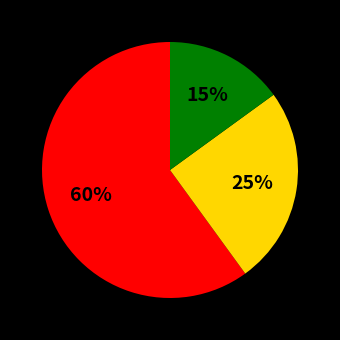

To the nearest percent, what is the difference between the largest and smallest slice percentages?

45%